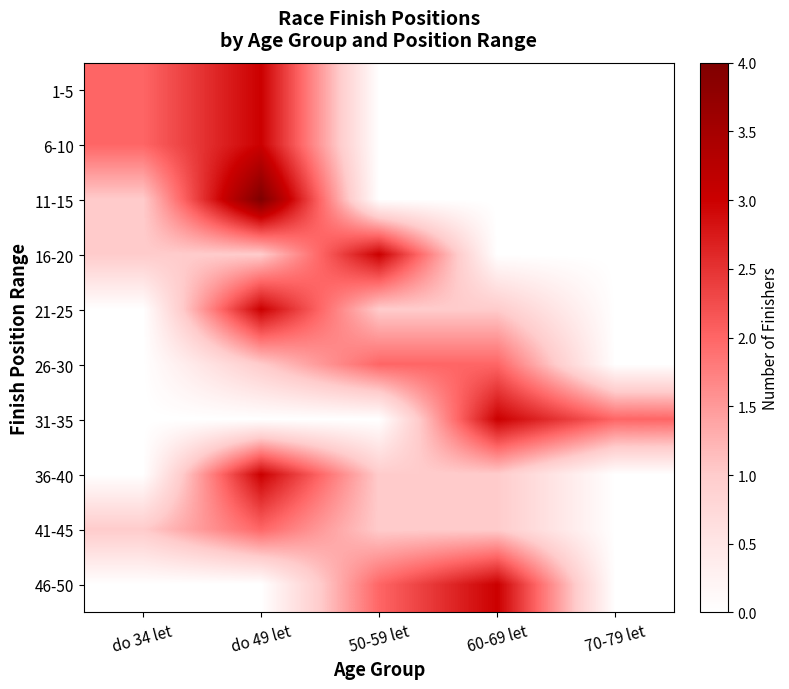

Count the number of data series in this chart.

10